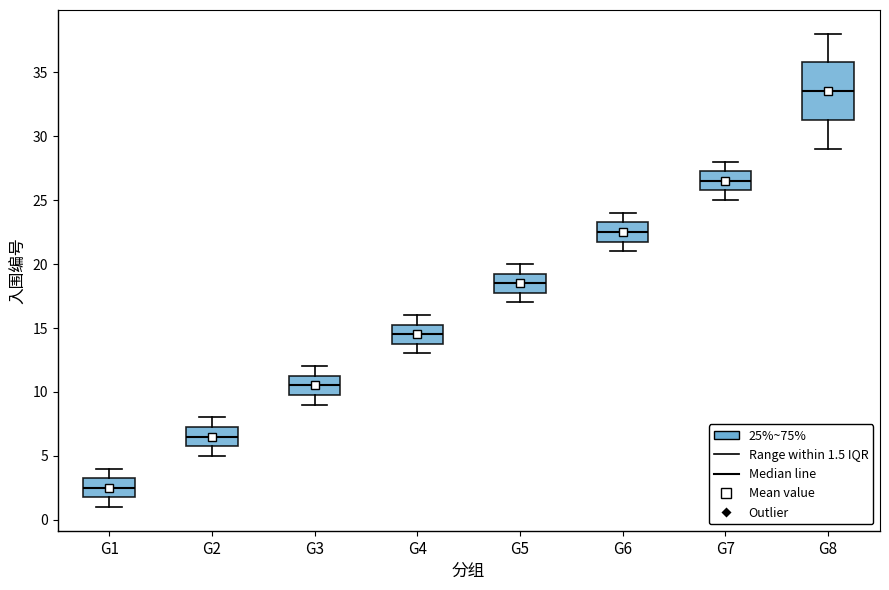

Where does the upper whisker of the box for G2 end on the y-axis? The values are not printed on the chart, so give them approximately, as read against the axis.

8.0